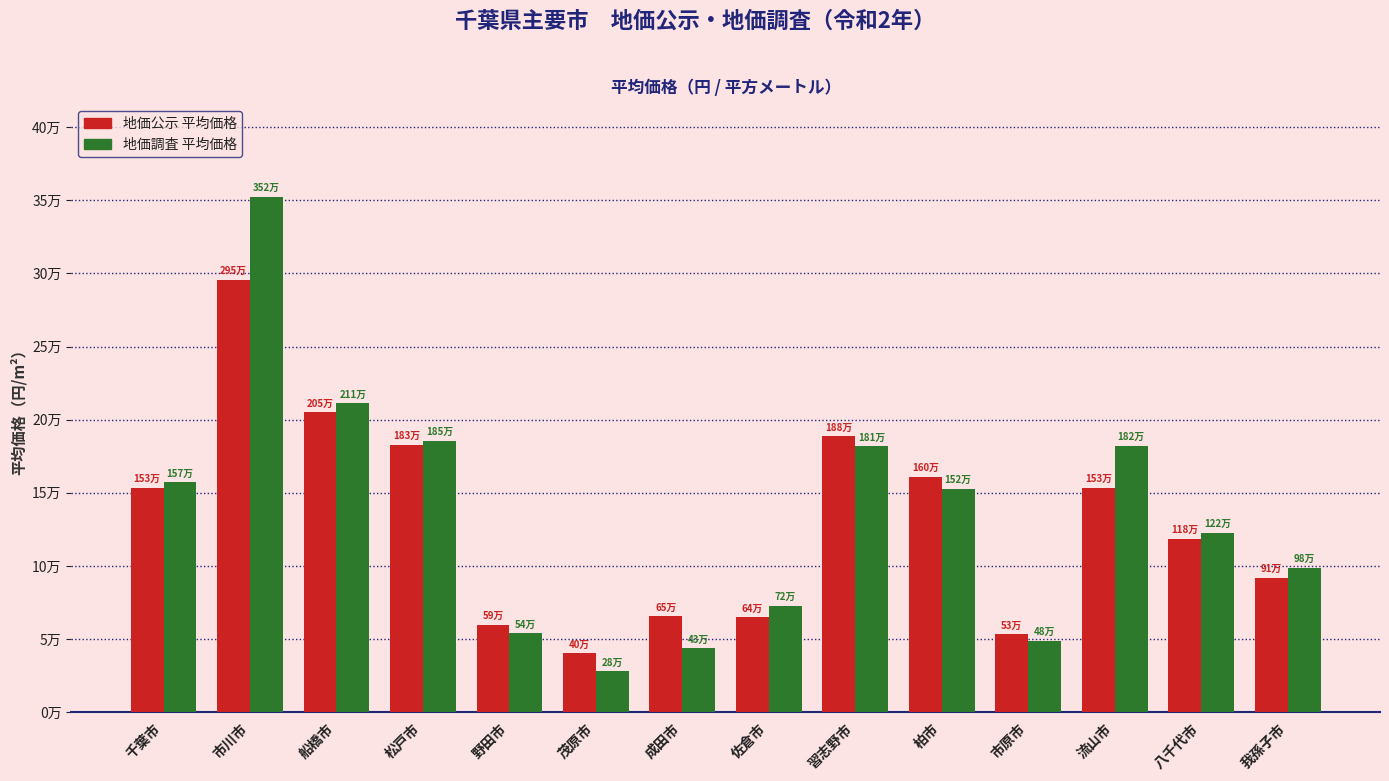

Reading left to right, what are all the values shown in this chart?

地価公示 平均価格: 千葉市=153400	市川市=295800	船橋市=205200	松戸市=183000	野田市=59900	茂原市=40300	成田市=65600	佐倉市=64900	習志野市=188600	柏市=160900	市原市=53300	流山市=153600	八千代市=118700	我孫子市=91800
地価調査 平均価格: 千葉市=157100	市川市=352400	船橋市=211100	松戸市=185700	野田市=54000	茂原市=28000	成田市=43600	佐倉市=72900	習志野市=181900	柏市=152800	市原市=48600	流山市=182200	八千代市=122800	我孫子市=98800